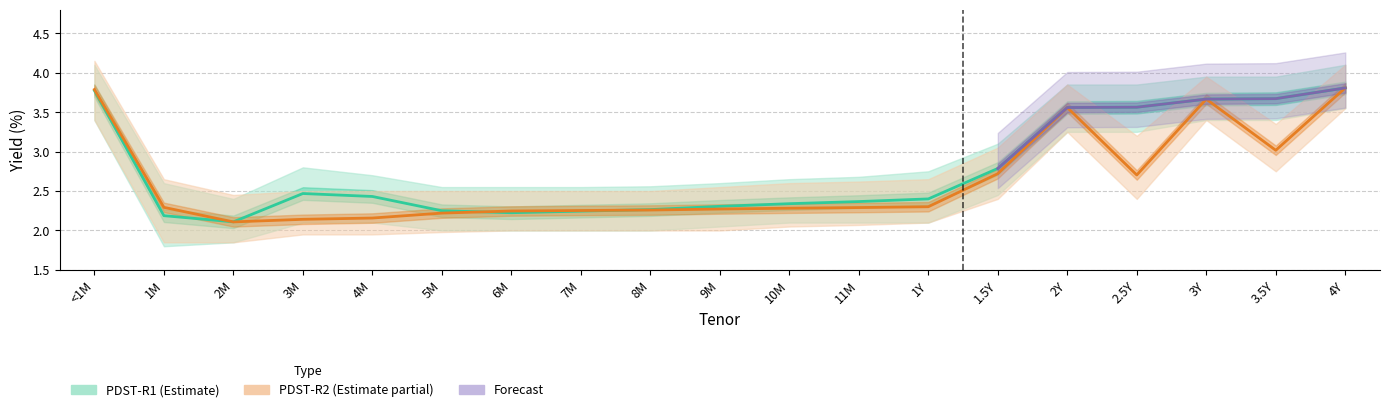

What is the value of the PDST-R1 point at the 16th from the left?

3.6